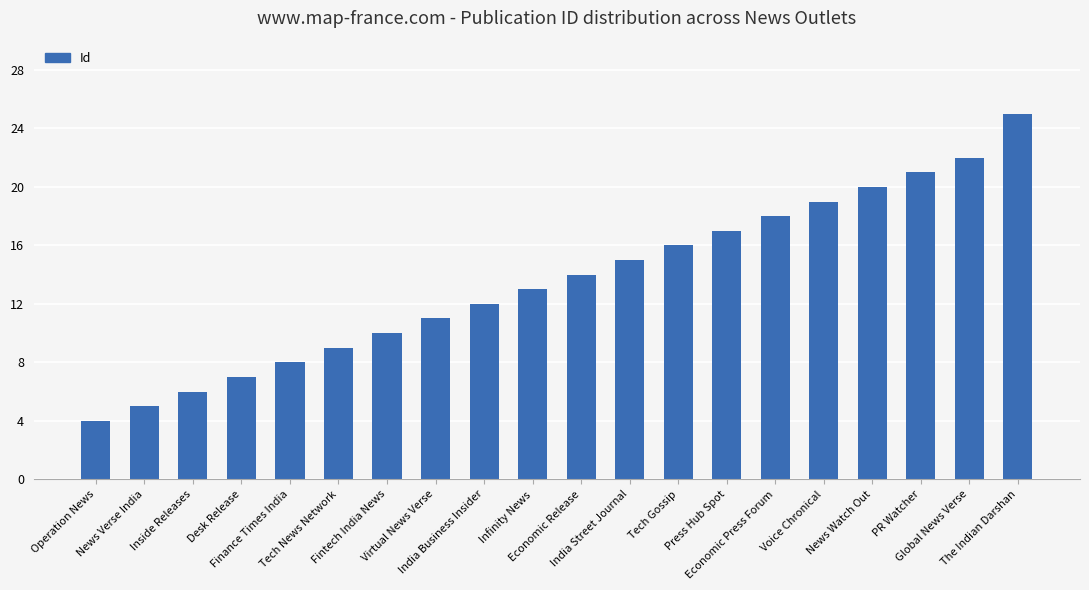

What is the smallest value displayed?

4